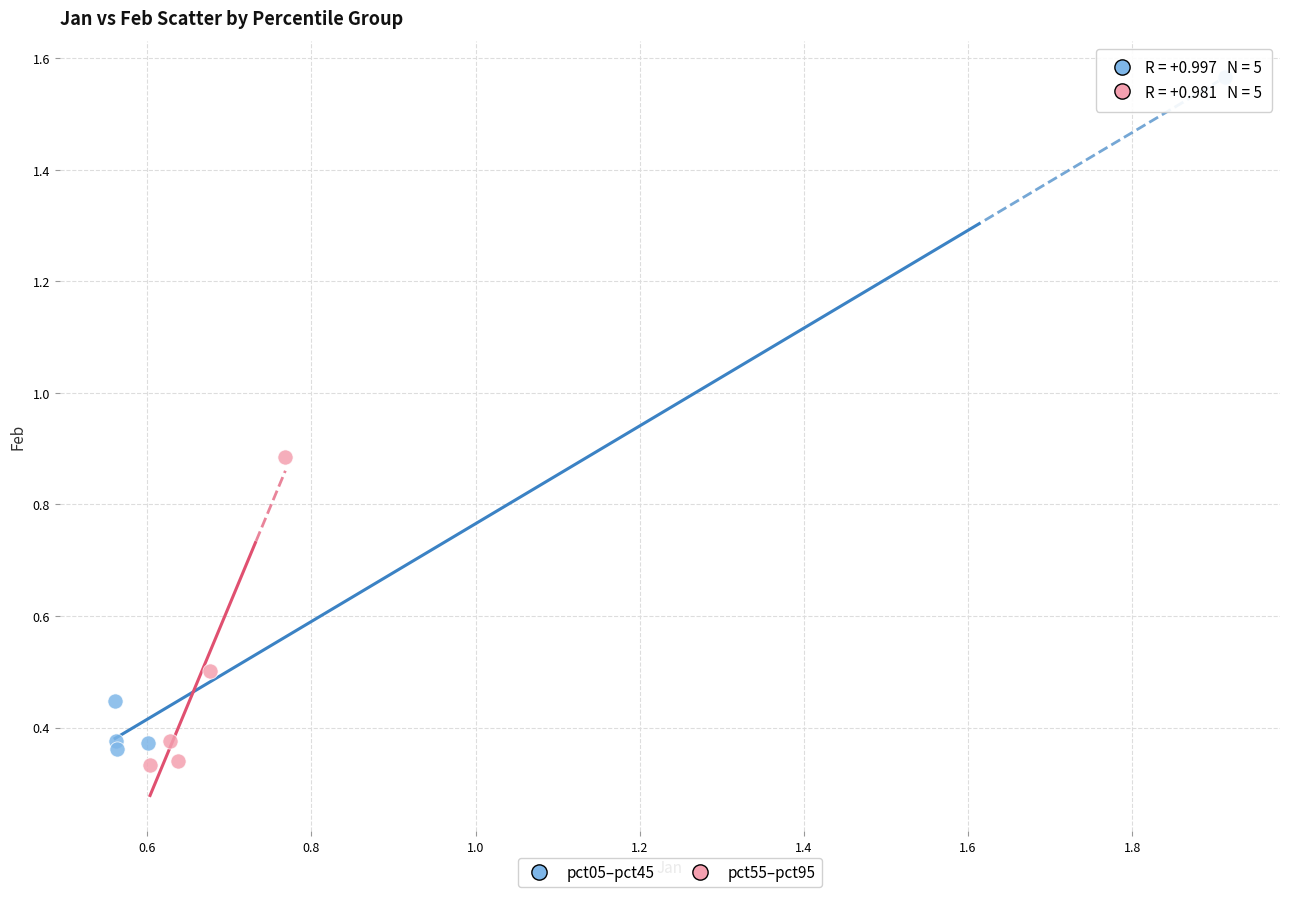

Which series reaches the maximum Y coordinate?

pct05–pct45